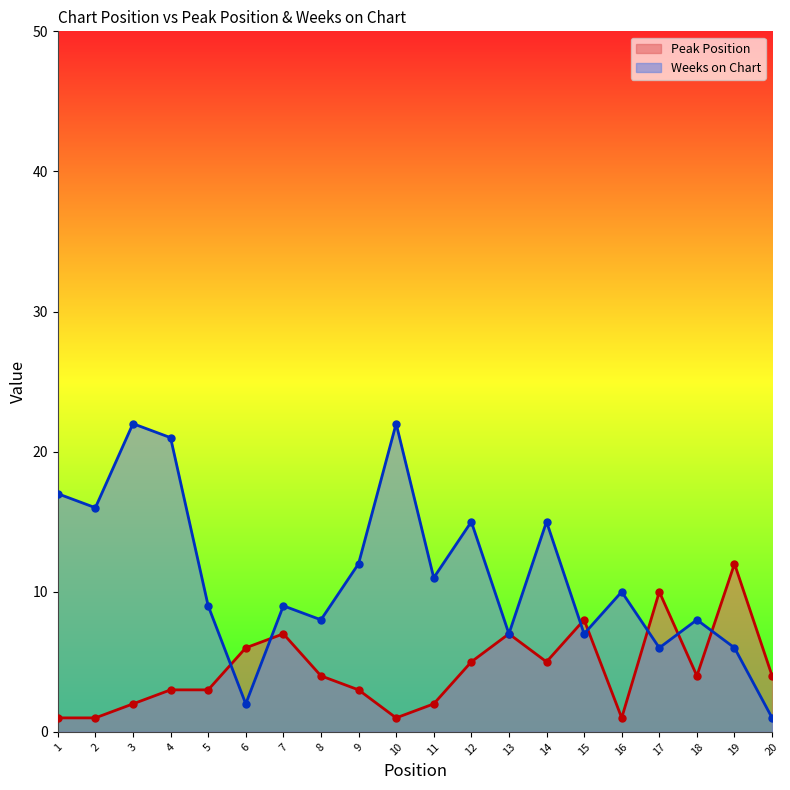

What is the sum of the Weeks on Chart values at 12 and 4?

36